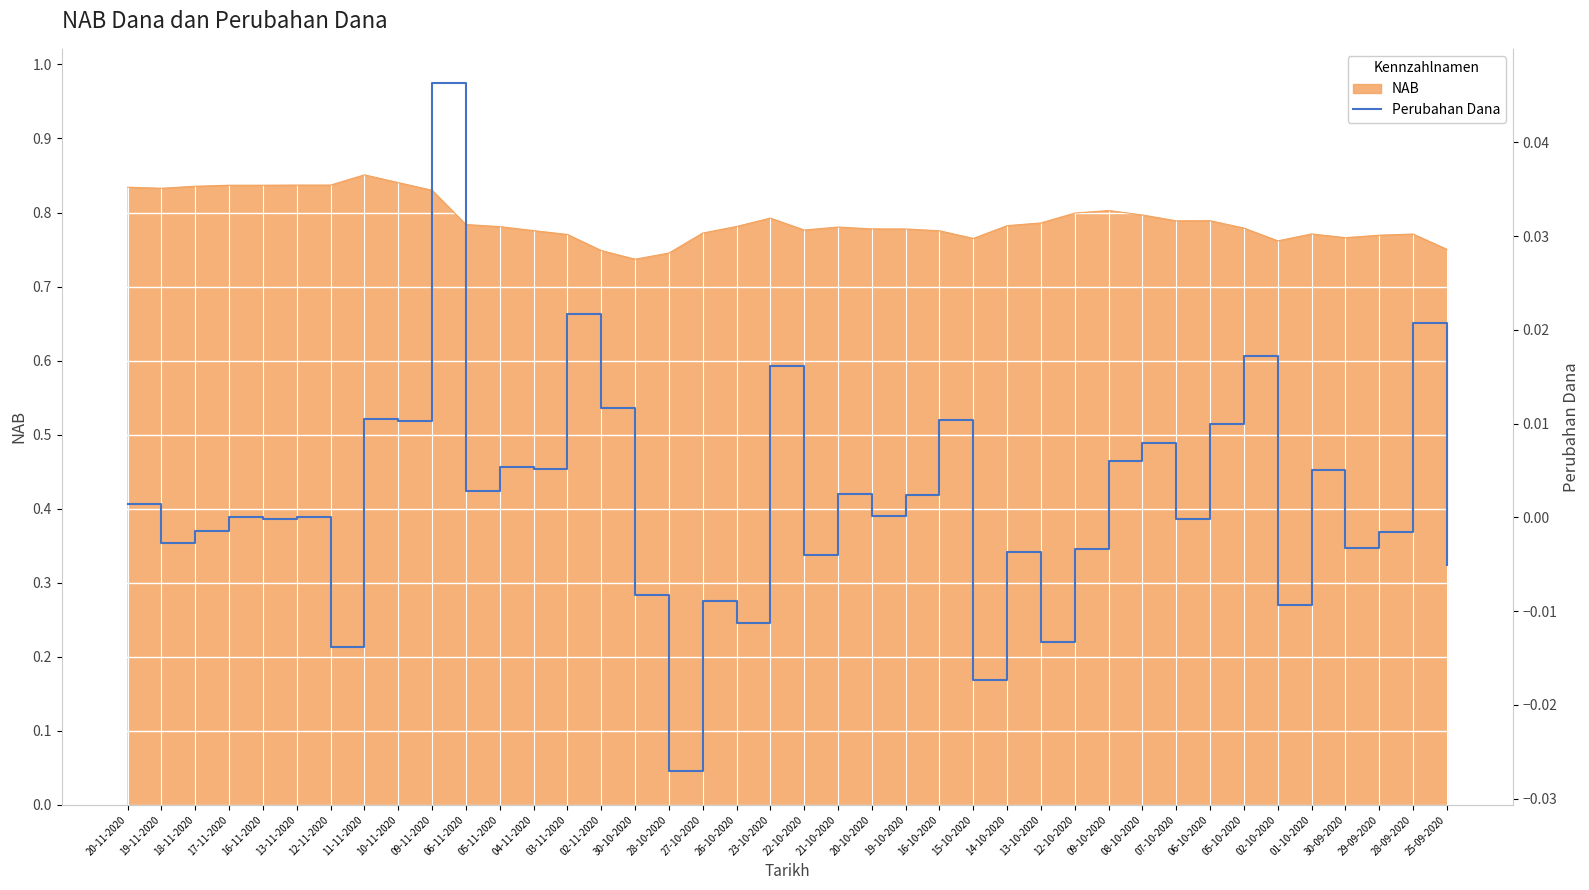

The chart shows a value of -0.0 at 16-11-2020. True or false?

True